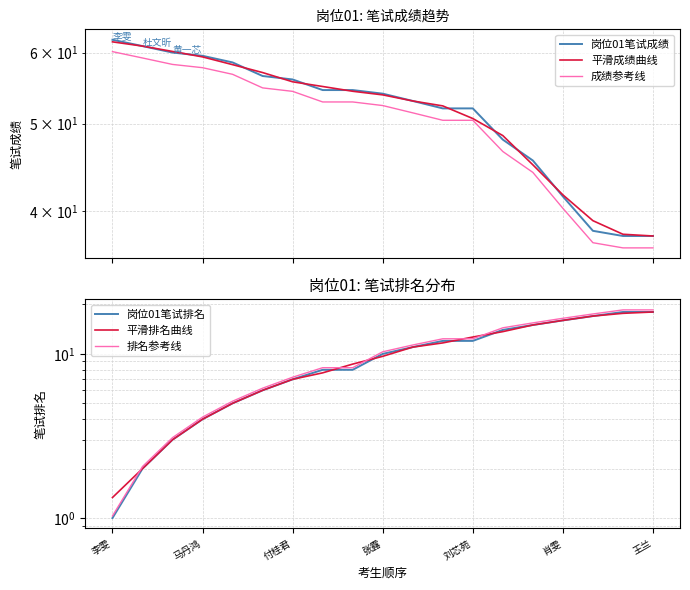

What is the difference between the maximum and minimum values in the 岗位01笔试成绩 series?

24.5